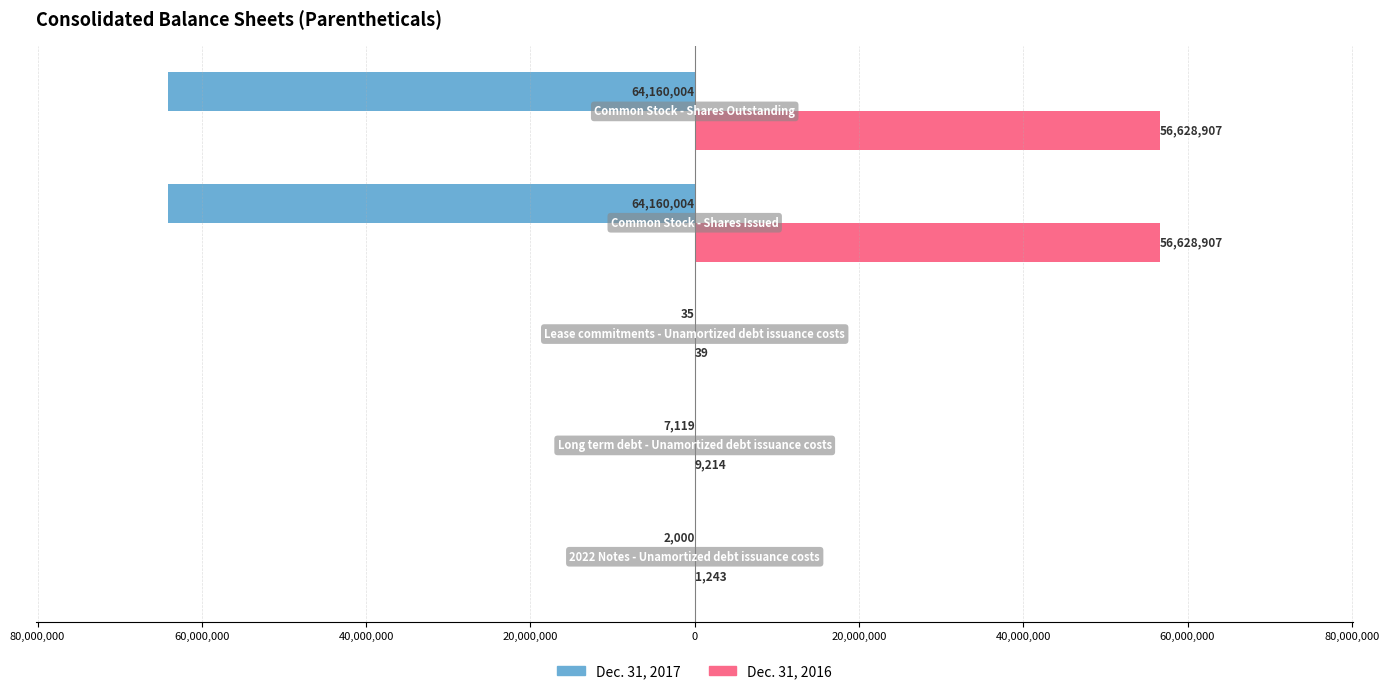

What are all the series names shown in the legend?

Dec. 31, 2017, Dec. 31, 2016